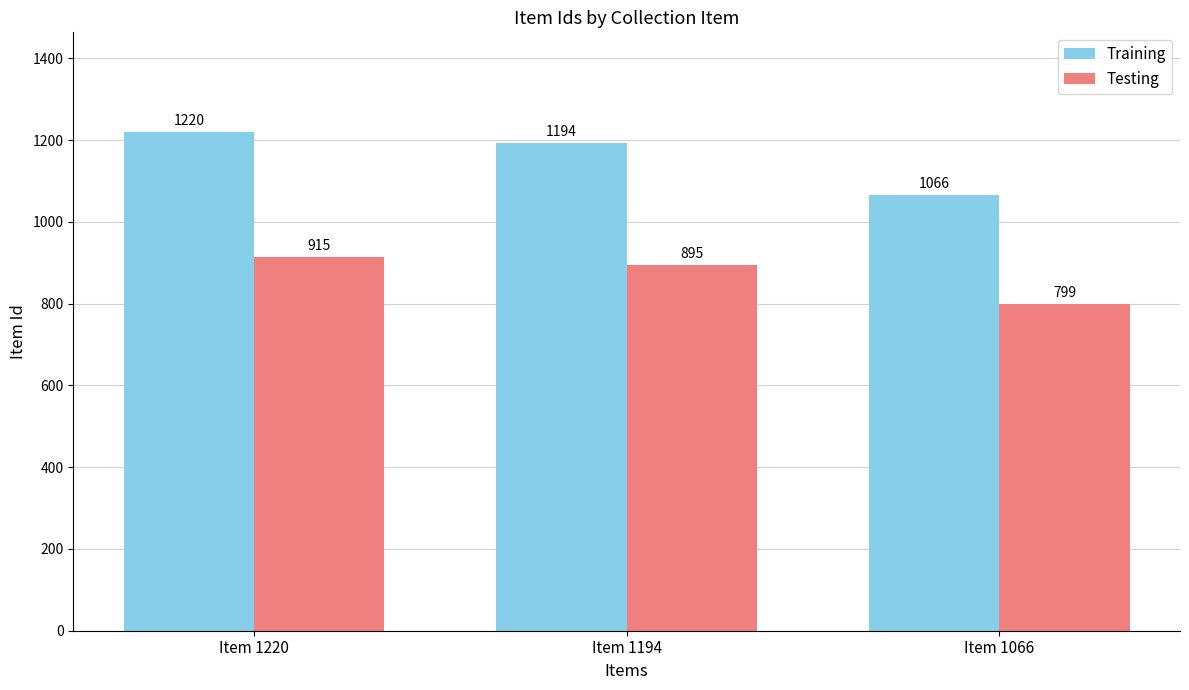

How many data points in Training are less than 1194?

1